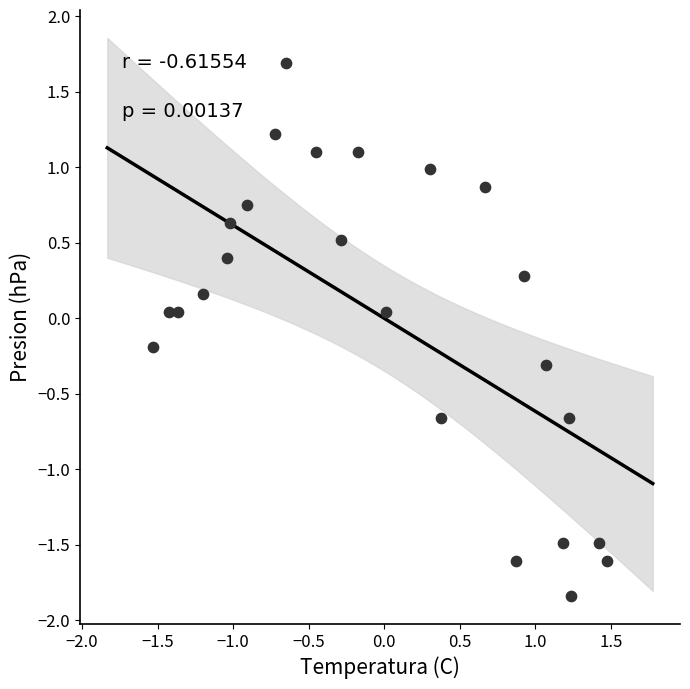

What is the range of X values (max minus min)?

3.0